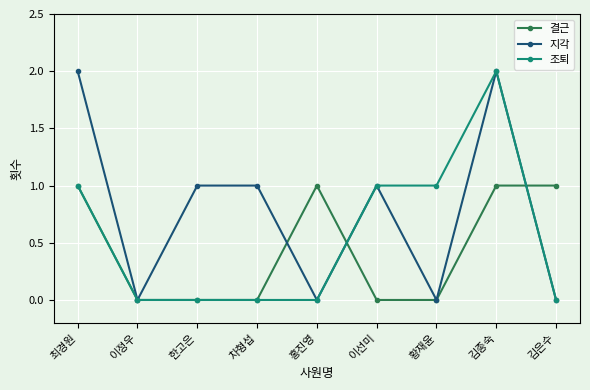

What is the sum of the 지각 values at 황재윤 and 김종숙?

2